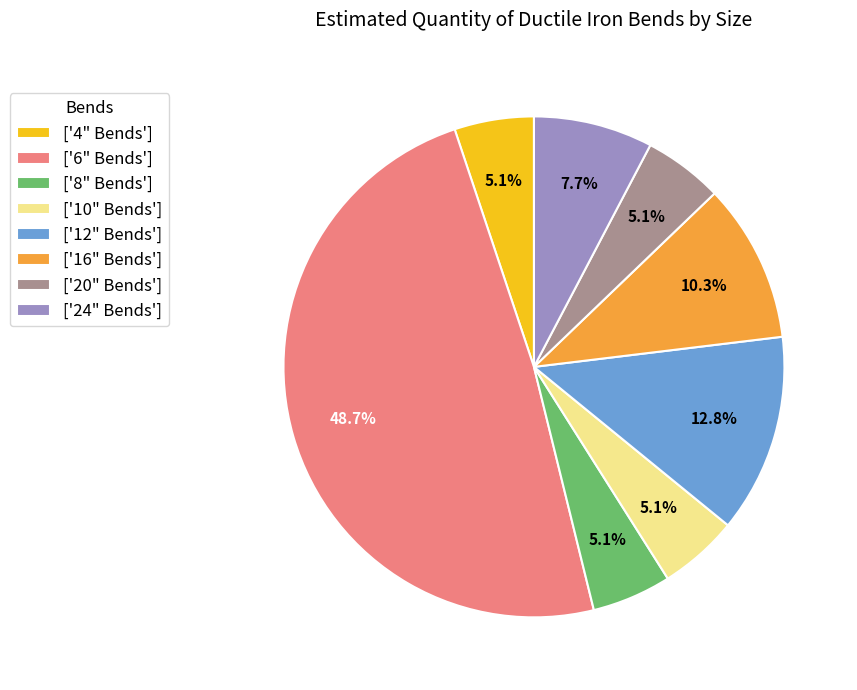

Approximately how many times larger is the value at ['8" Bends'] compared to ['16" Bends']?

0.5